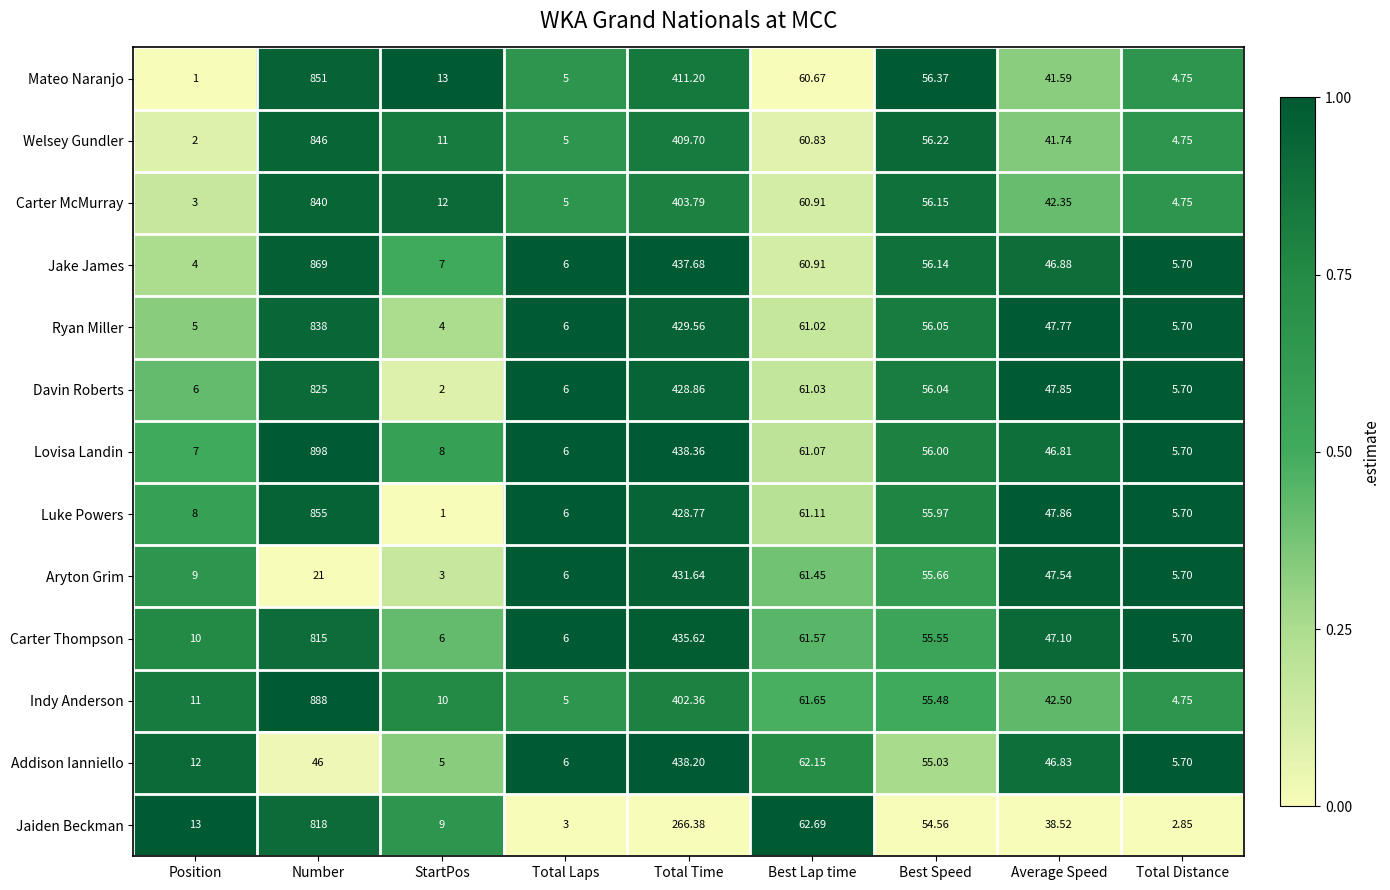

Where is Carter McMurray nearest to the value 421?

Total Time